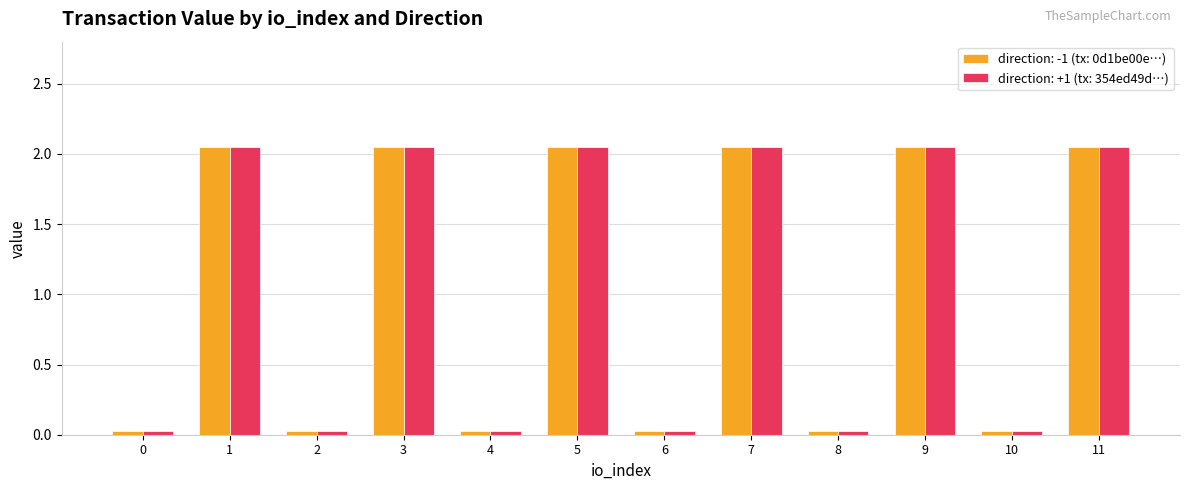

Is it true that direction: -1 (tx: 0d1be00e…) equals 0.0 at 2?

True